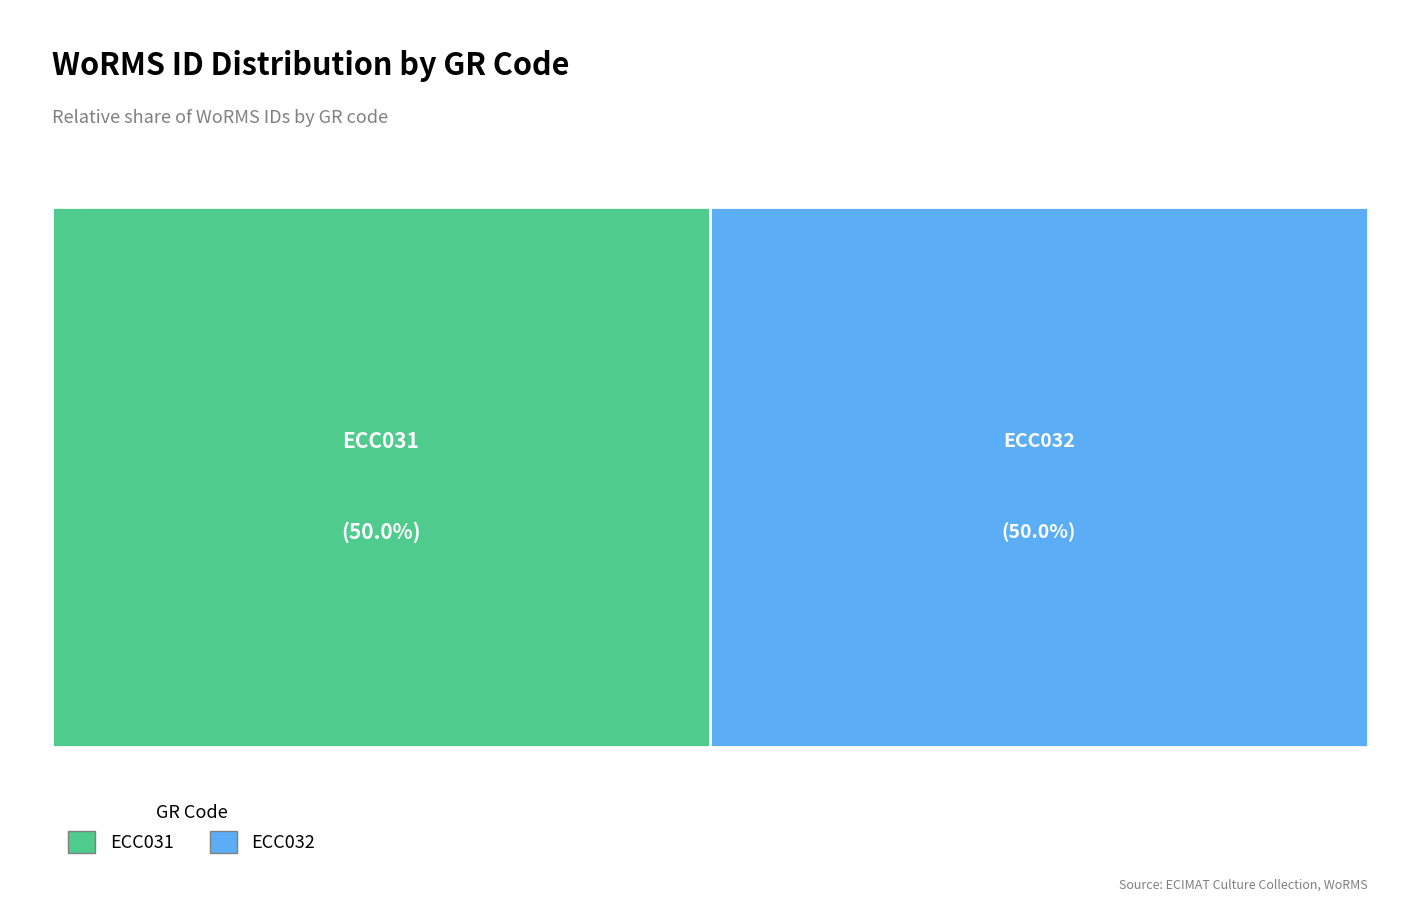

The ECC031 slice represents 50% of the pie. True or false?

True